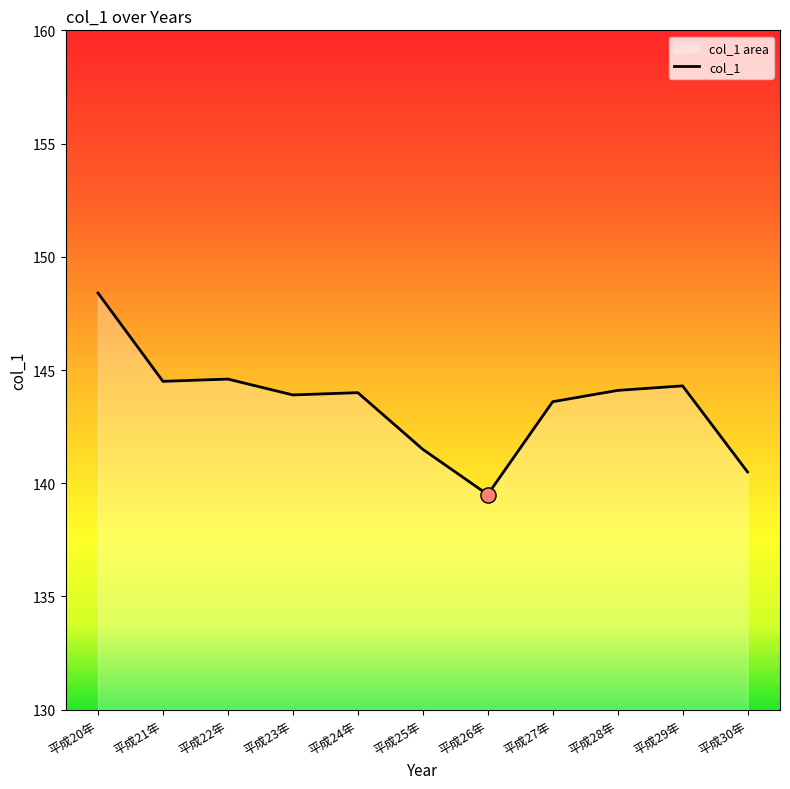

What is the change in value from 平成20年 to 平成23年?

-4.5